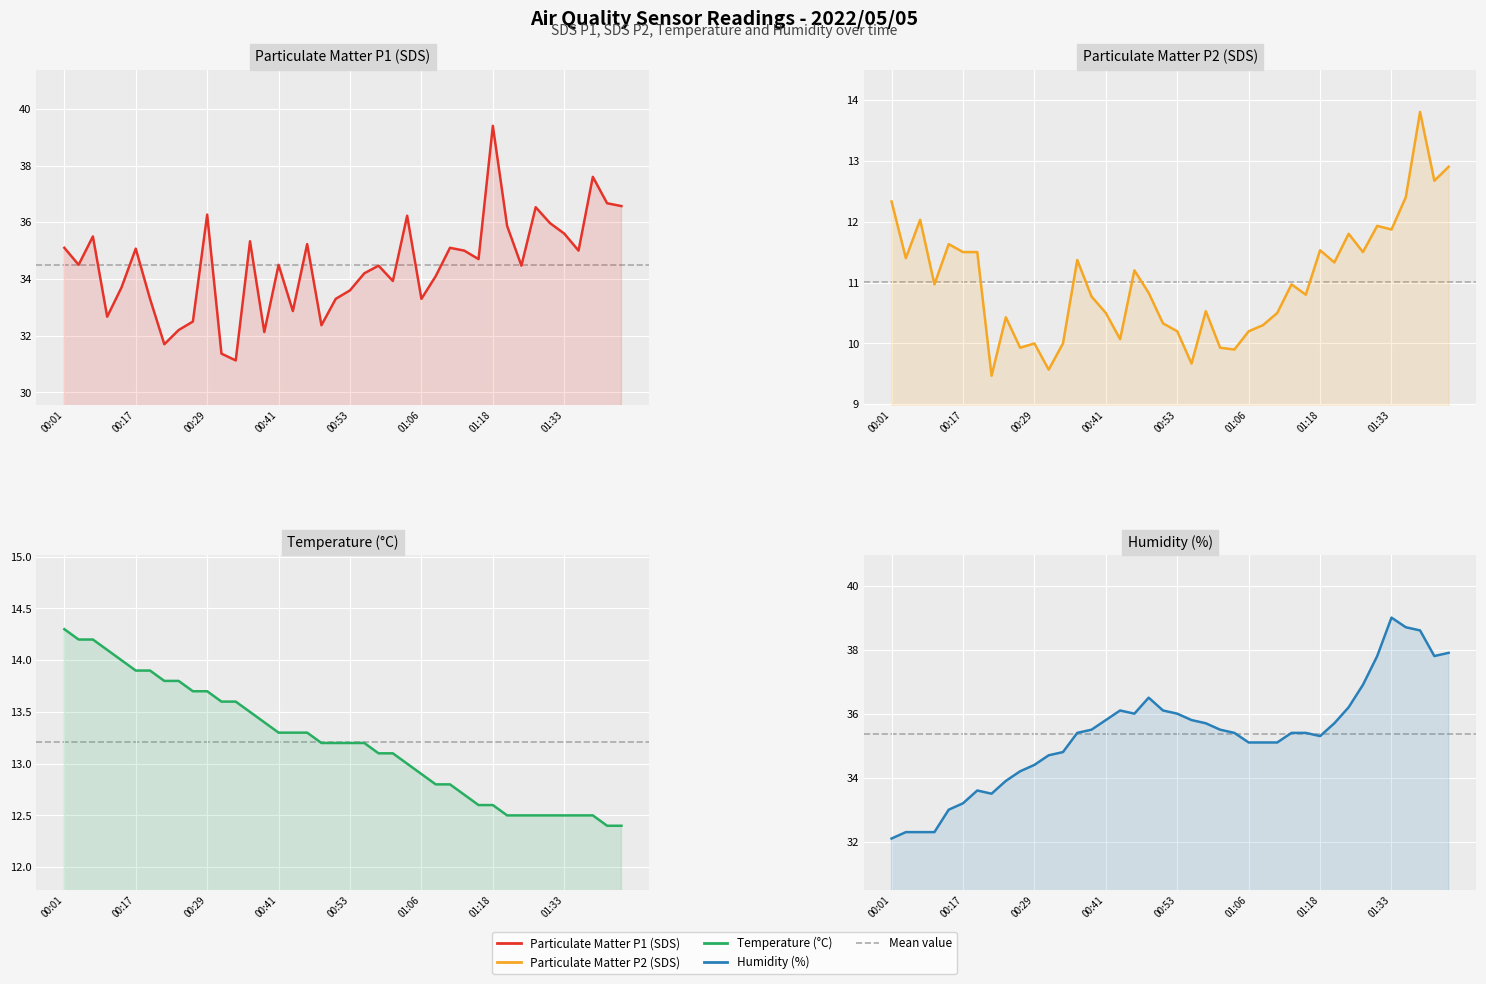

True or false: SDS_P1 and Temp cross at least once.

False